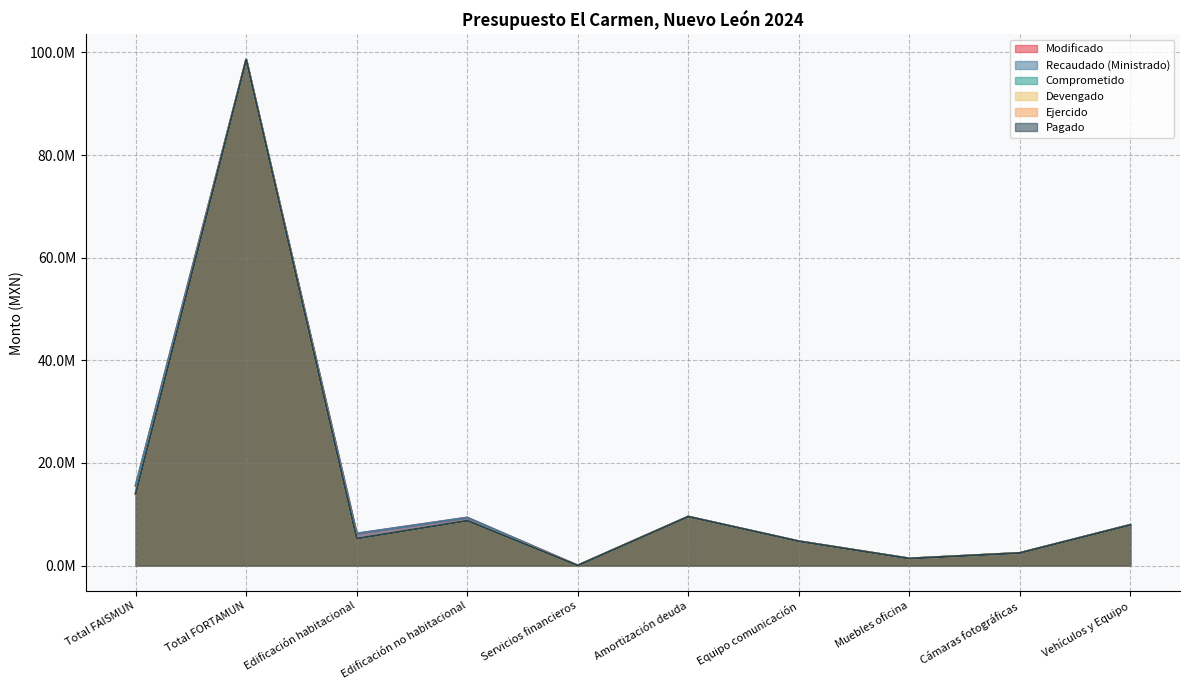

What position from the left is Equipo comunicación?

7